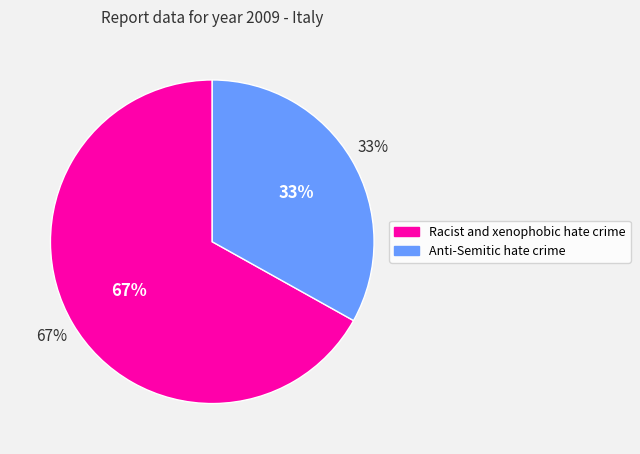

What percentage is the Racist and xenophobic hate crime slice, to the nearest percent?

67%